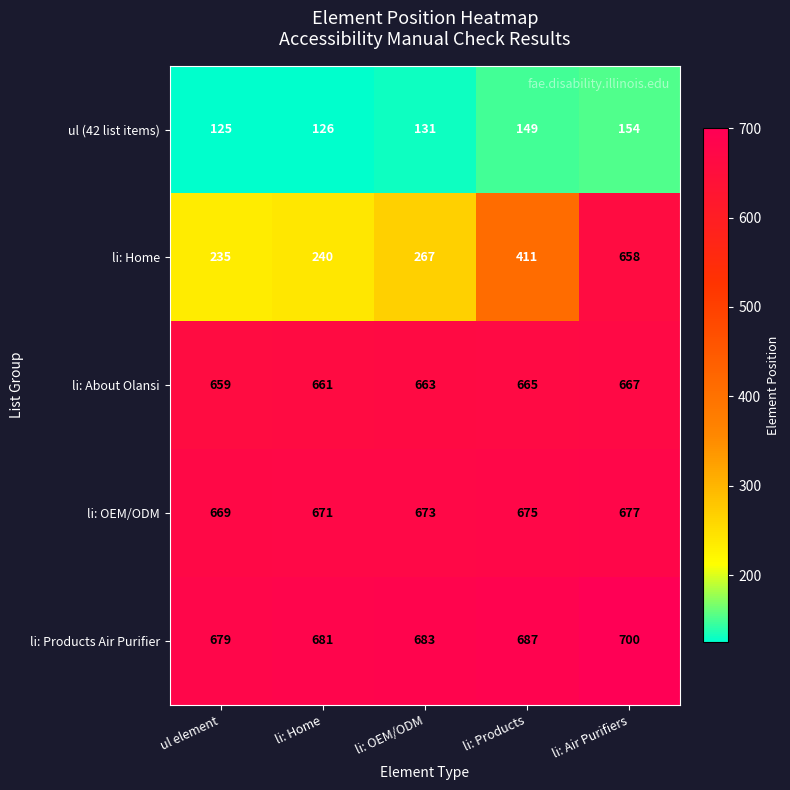

Which series has the largest range (max minus min)?

li: Home